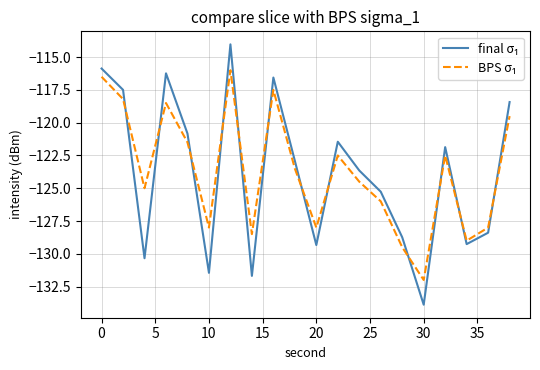

What is the smallest value displayed?

-133.9